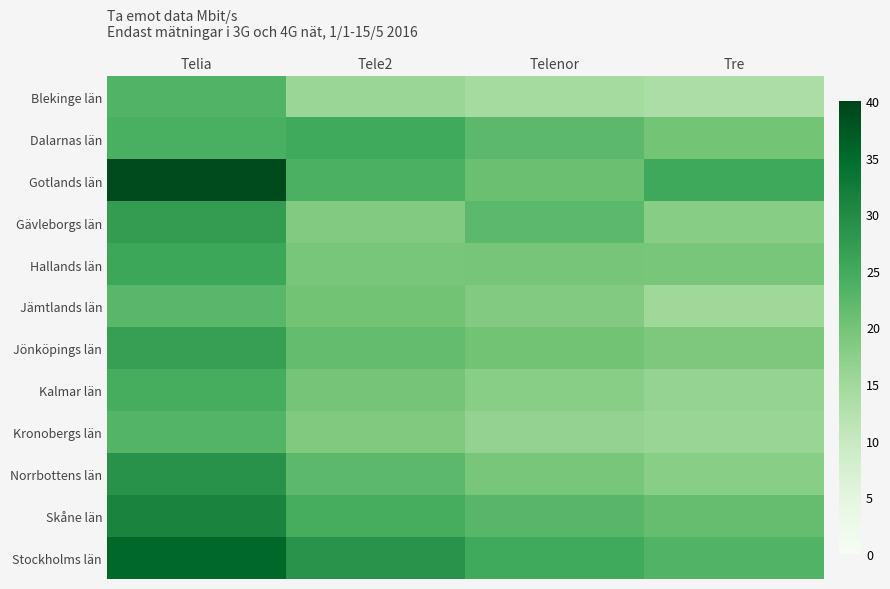

Reading left to right, extract all data points from this chart.

Blekinge län: Telia=23.3	Tele2=15.7	Telenor=14.2	Tre=13.5
Dalarnas län: Telia=24.1	Tele2=25.1	Telenor=22.3	Tre=19.9
Gotlands län: Telia=38.9	Tele2=23.8	Telenor=20.9	Tre=25.4
Gävleborgs län: Telia=27.2	Tele2=18.3	Telenor=22.2	Tre=17.8
Hallands län: Telia=25.7	Tele2=19.5	Telenor=19.6	Tre=19.5
Jämtlands län: Telia=22.5	Tele2=20.1	Telenor=18.3	Tre=15.2
Jönköpings län: Telia=26.8	Tele2=21.5	Telenor=20.1	Tre=18.9
Kalmar län: Telia=24.5	Tele2=19.8	Telenor=17.6	Tre=16.4
Kronobergs län: Telia=23.1	Tele2=18.7	Telenor=16.5	Tre=15.8
Norrbottens län: Telia=28.9	Tele2=22.3	Telenor=19.4	Tre=17.6
Skåne län: Telia=31.2	Tele2=24.5	Telenor=22.8	Tre=21.3
Stockholms län: Telia=35.4	Tele2=28.6	Telenor=25.1	Tre=23.4